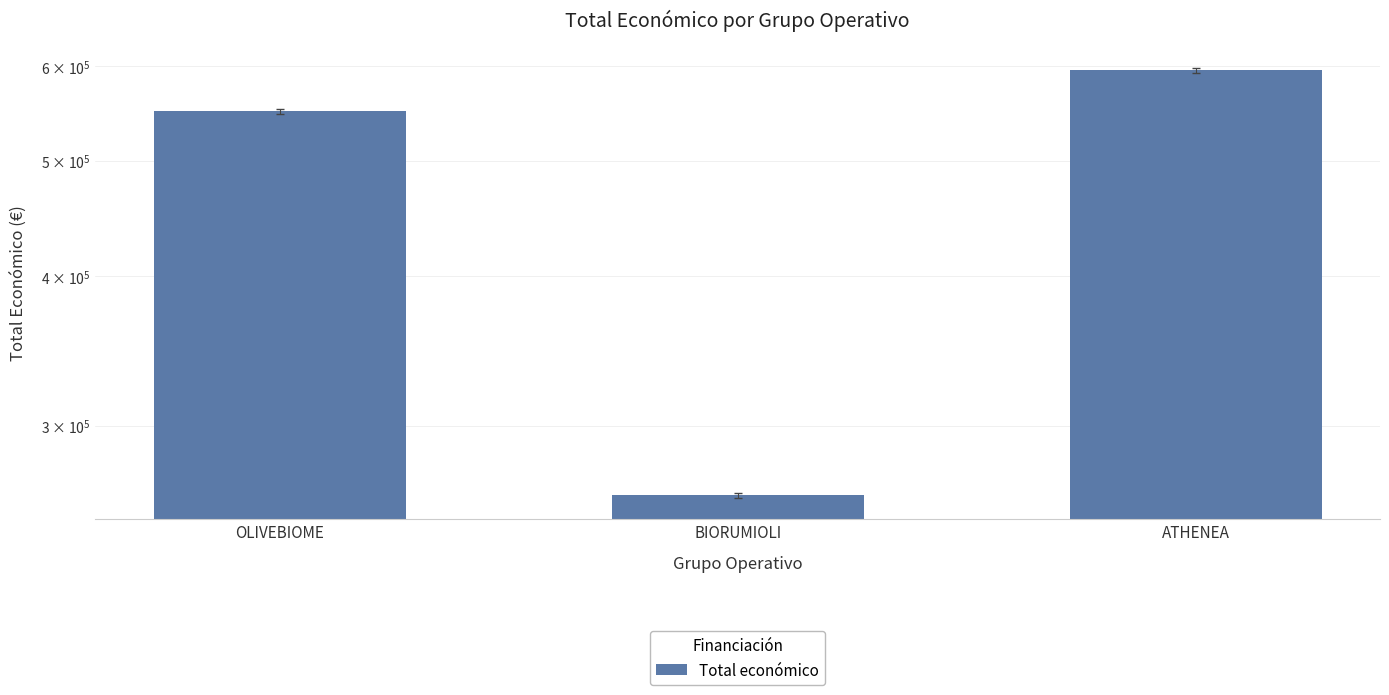

Reading left to right, transcribe all the data shown in this chart.

OLIVEBIOME=550111	BIORUMIOLI=262332	ATHENEA=595436